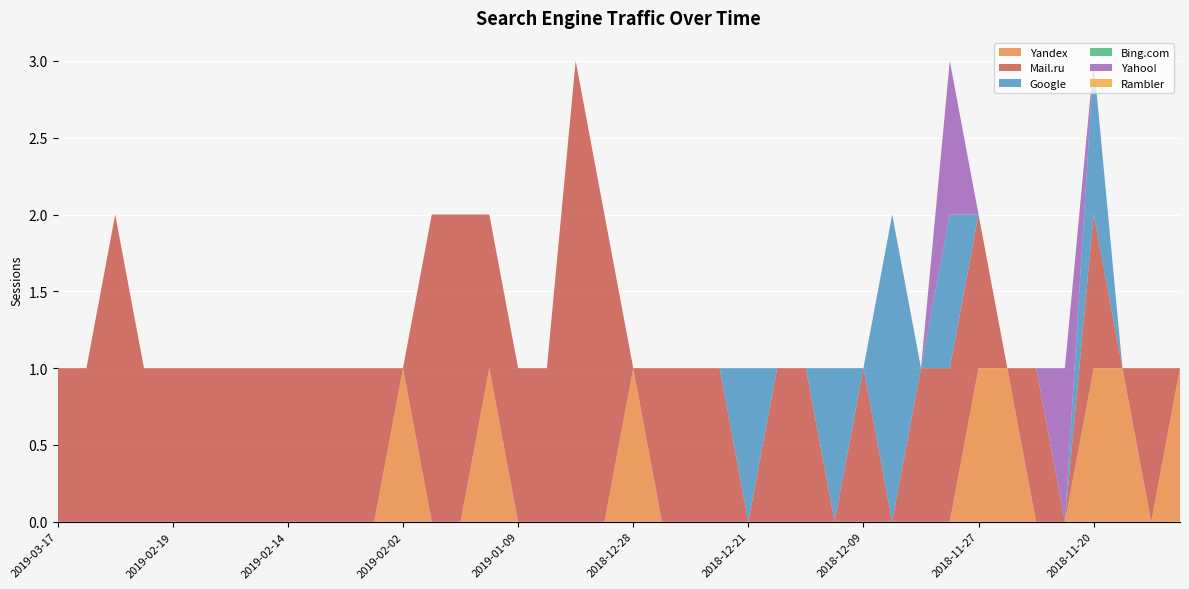

Reading right to left, list all the values displayed in this chart.

Yandex: 2018-11-14=1	2018-11-15=0	2018-11-16=1	2018-11-20=1	2018-11-23=0	2018-11-24=0	2018-11-25=1	2018-11-27=1	2018-11-28=0	2018-11-29=0	2018-11-30=0	2018-12-09=0	2018-12-10=0	2018-12-14=0	2018-12-16=0	2018-12-21=0	2018-12-25=0	2018-12-26=0	2018-12-27=0	2018-12-28=1	2018-12-31=0	2019-01-01=0	2019-01-03=0	2019-01-09=0	2019-01-14=1	2019-01-21=0	2019-01-27=0	2019-02-02=1	2019-02-09=0	2019-02-11=0	2019-02-12=0	2019-02-14=0	2019-02-15=0	2019-02-17=0	2019-02-18=0	2019-02-19=0	2019-02-24=0	2019-02-25=0	2019-03-02=0	2019-03-17=0
Mail.ru: 2018-11-14=0	2018-11-15=1	2018-11-16=0	2018-11-20=1	2018-11-23=0	2018-11-24=1	2018-11-25=0	2018-11-27=1	2018-11-28=1	2018-11-29=1	2018-11-30=0	2018-12-09=1	2018-12-10=0	2018-12-14=1	2018-12-16=1	2018-12-21=0	2018-12-25=1	2018-12-26=1	2018-12-27=1	2018-12-28=0	2018-12-31=2	2019-01-01=3	2019-01-03=1	2019-01-09=1	2019-01-14=1	2019-01-21=2	2019-01-27=2	2019-02-02=0	2019-02-09=1	2019-02-11=1	2019-02-12=1	2019-02-14=1	2019-02-15=1	2019-02-17=1	2019-02-18=1	2019-02-19=1	2019-02-24=1	2019-02-25=2	2019-03-02=1	2019-03-17=1
Google: 2018-11-14=0	2018-11-15=0	2018-11-16=0	2018-11-20=1	2018-11-23=0	2018-11-24=0	2018-11-25=0	2018-11-27=0	2018-11-28=1	2018-11-29=0	2018-11-30=2	2018-12-09=0	2018-12-10=1	2018-12-14=0	2018-12-16=0	2018-12-21=1	2018-12-25=0	2018-12-26=0	2018-12-27=0	2018-12-28=0	2018-12-31=0	2019-01-01=0	2019-01-03=0	2019-01-09=0	2019-01-14=0	2019-01-21=0	2019-01-27=0	2019-02-02=0	2019-02-09=0	2019-02-11=0	2019-02-12=0	2019-02-14=0	2019-02-15=0	2019-02-17=0	2019-02-18=0	2019-02-19=0	2019-02-24=0	2019-02-25=0	2019-03-02=0	2019-03-17=0
Bing.com: 2018-11-14=0	2018-11-15=0	2018-11-16=0	2018-11-20=0	2018-11-23=0	2018-11-24=0	2018-11-25=0	2018-11-27=0	2018-11-28=0	2018-11-29=0	2018-11-30=0	2018-12-09=0	2018-12-10=0	2018-12-14=0	2018-12-16=0	2018-12-21=0	2018-12-25=0	2018-12-26=0	2018-12-27=0	2018-12-28=0	2018-12-31=0	2019-01-01=0	2019-01-03=0	2019-01-09=0	2019-01-14=0	2019-01-21=0	2019-01-27=0	2019-02-02=0	2019-02-09=0	2019-02-11=0	2019-02-12=0	2019-02-14=0	2019-02-15=0	2019-02-17=0	2019-02-18=0	2019-02-19=0	2019-02-24=0	2019-02-25=0	2019-03-02=0	2019-03-17=0
Yahoo!: 2018-11-14=0	2018-11-15=0	2018-11-16=0	2018-11-20=0	2018-11-23=1	2018-11-24=0	2018-11-25=0	2018-11-27=0	2018-11-28=1	2018-11-29=0	2018-11-30=0	2018-12-09=0	2018-12-10=0	2018-12-14=0	2018-12-16=0	2018-12-21=0	2018-12-25=0	2018-12-26=0	2018-12-27=0	2018-12-28=0	2018-12-31=0	2019-01-01=0	2019-01-03=0	2019-01-09=0	2019-01-14=0	2019-01-21=0	2019-01-27=0	2019-02-02=0	2019-02-09=0	2019-02-11=0	2019-02-12=0	2019-02-14=0	2019-02-15=0	2019-02-17=0	2019-02-18=0	2019-02-19=0	2019-02-24=0	2019-02-25=0	2019-03-02=0	2019-03-17=0
Rambler: 2018-11-14=0	2018-11-15=0	2018-11-16=0	2018-11-20=0	2018-11-23=0	2018-11-24=0	2018-11-25=0	2018-11-27=0	2018-11-28=0	2018-11-29=0	2018-11-30=0	2018-12-09=0	2018-12-10=0	2018-12-14=0	2018-12-16=0	2018-12-21=0	2018-12-25=0	2018-12-26=0	2018-12-27=0	2018-12-28=0	2018-12-31=0	2019-01-01=0	2019-01-03=0	2019-01-09=0	2019-01-14=0	2019-01-21=0	2019-01-27=0	2019-02-02=0	2019-02-09=0	2019-02-11=0	2019-02-12=0	2019-02-14=0	2019-02-15=0	2019-02-17=0	2019-02-18=0	2019-02-19=0	2019-02-24=0	2019-02-25=0	2019-03-02=0	2019-03-17=0